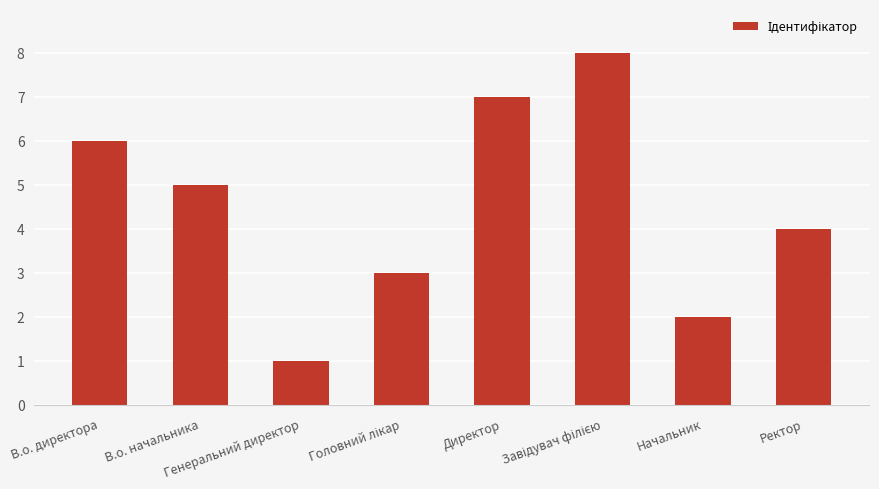

What is the approximate value at Директор?

7